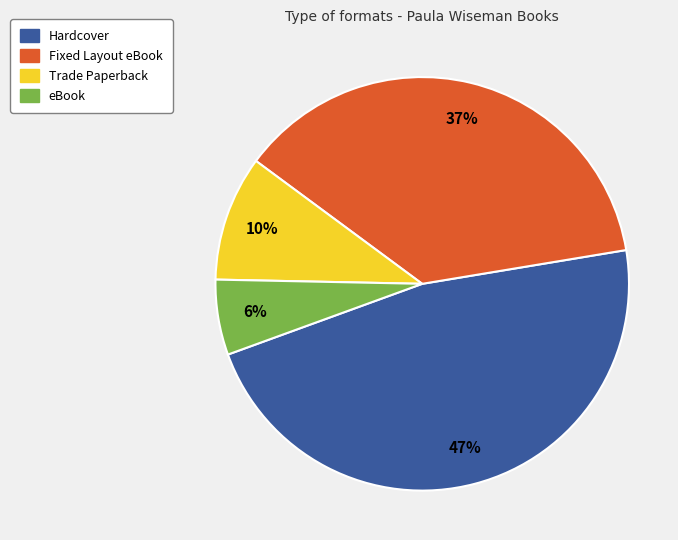

Which category has the smallest portion of the pie?

eBook